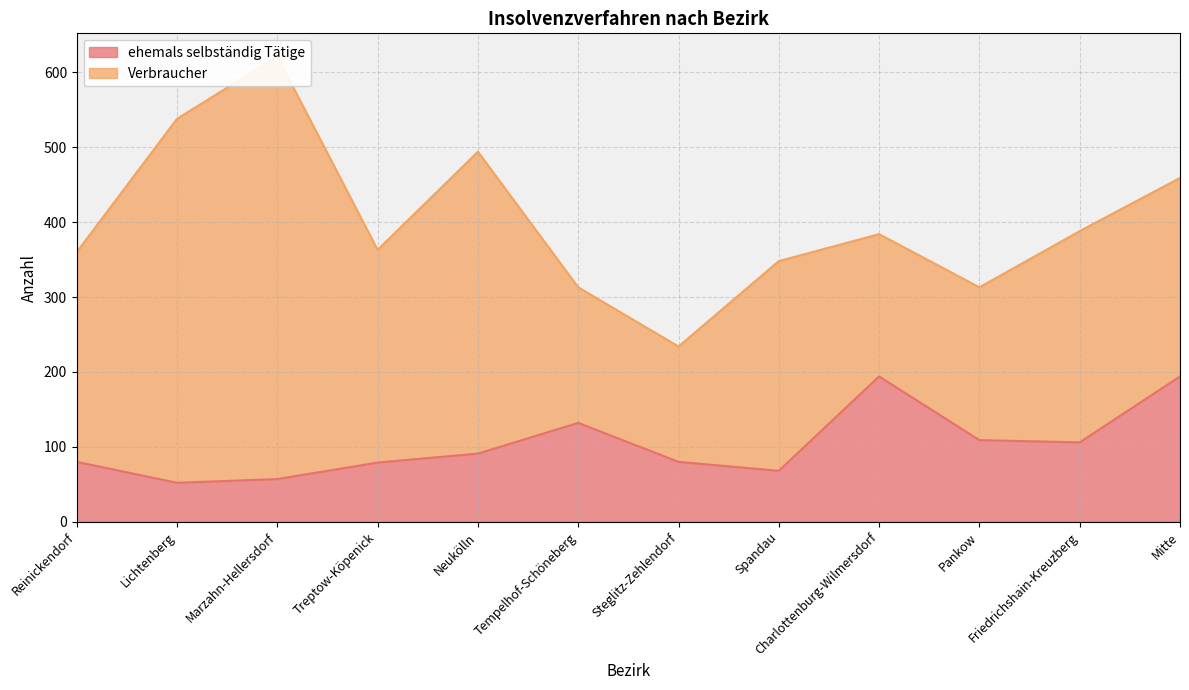

What is the sum of the values at Neukölln and Mitte?

285